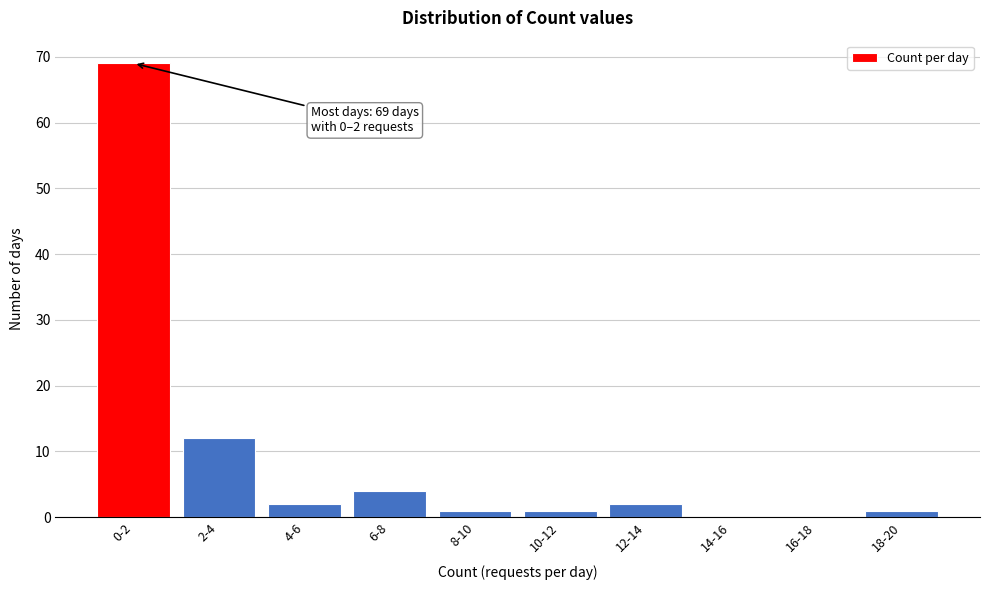

Reading left to right, extract all data points from this chart.

0-2=69	2-4=12	4-6=2	6-8=4	8-10=1	10-12=1	12-14=2	14-16=0	16-18=0	18-20=1